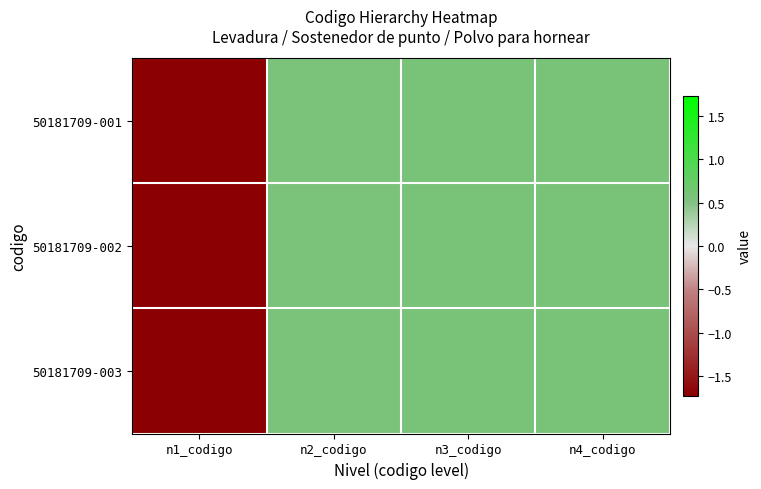

Count the number of data series in this chart.

3